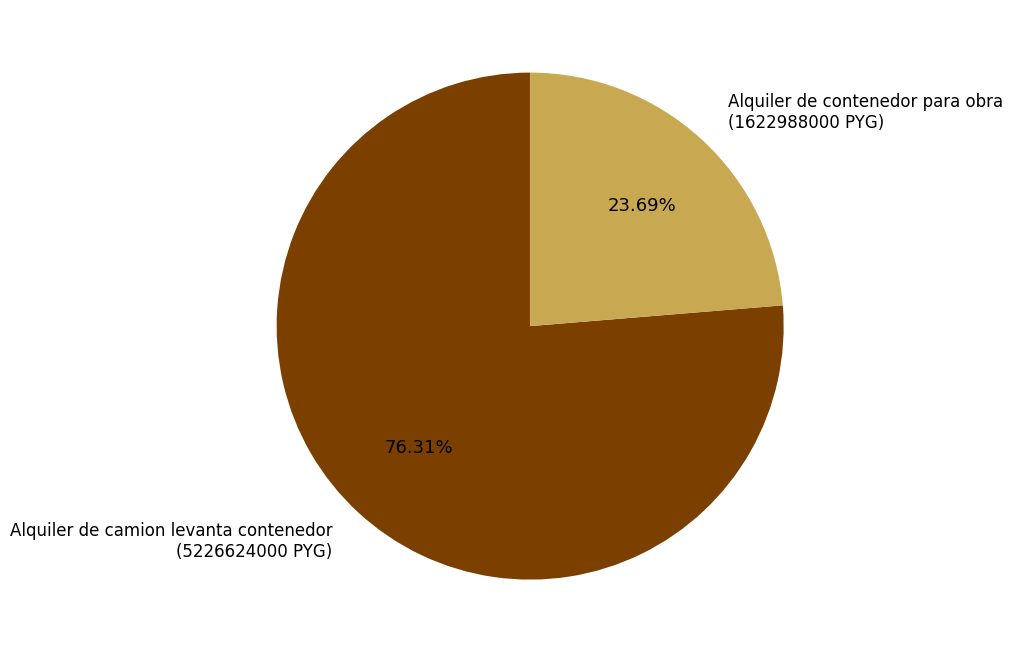

Which slice is the largest?

Alquiler de camion levanta contenedor